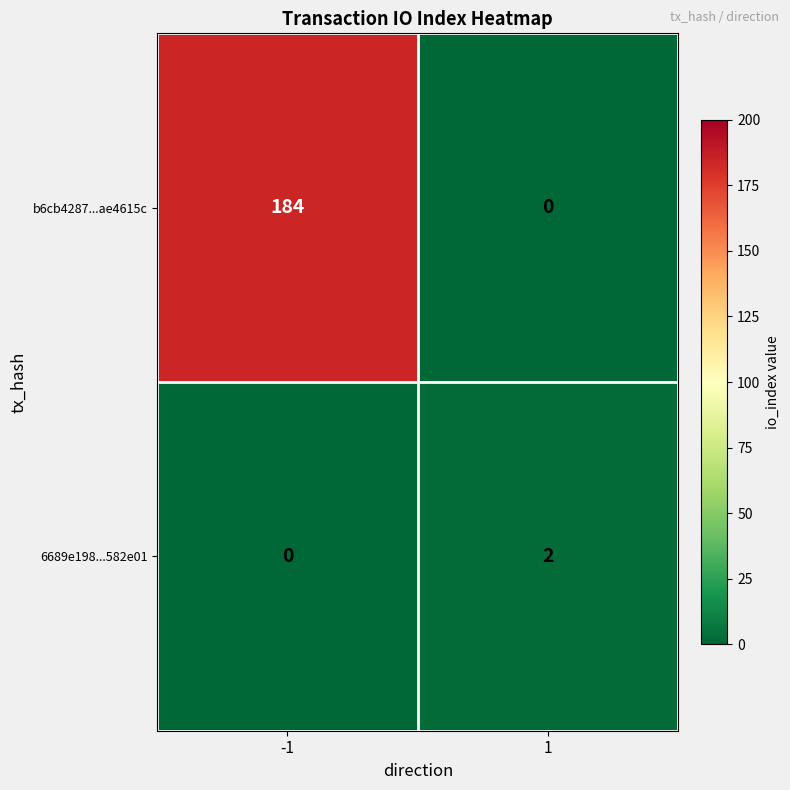

What is the sum of the b6cb4287...ae4615c values at -1 and 1?

184